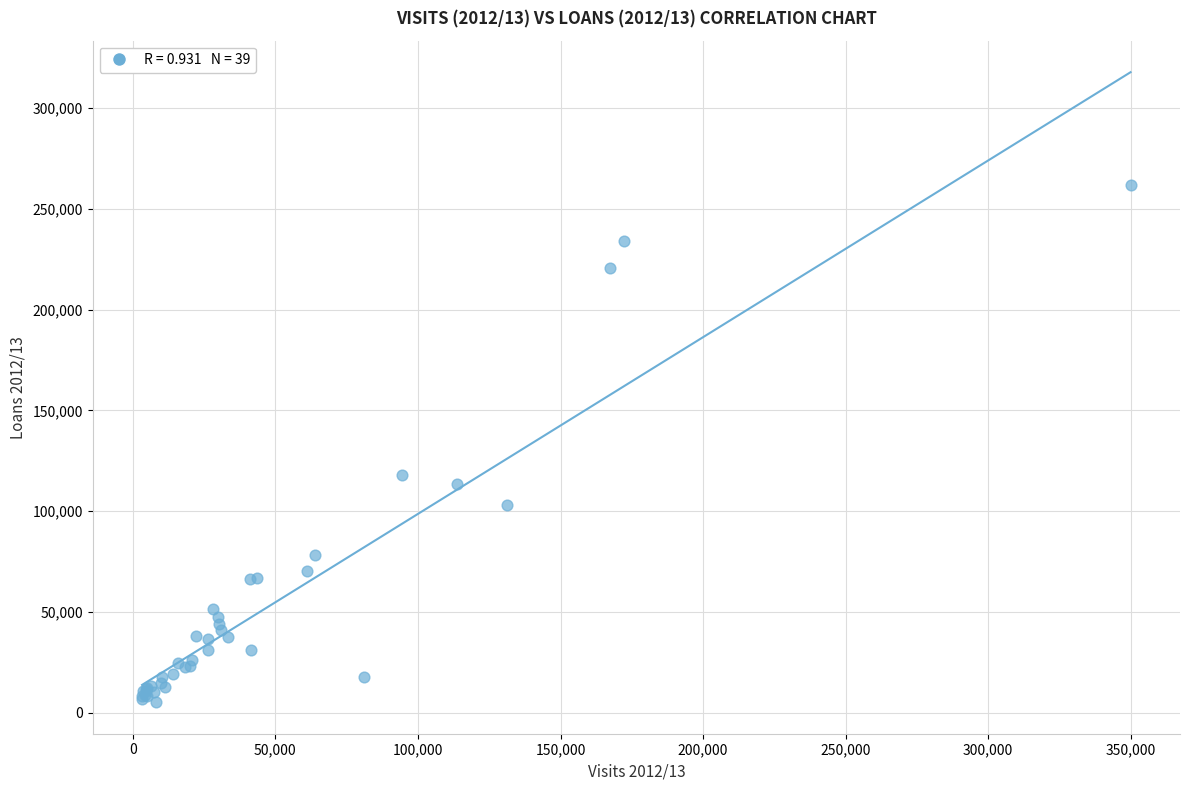

What Y value in the scatter plot is closest to 133629?

117815